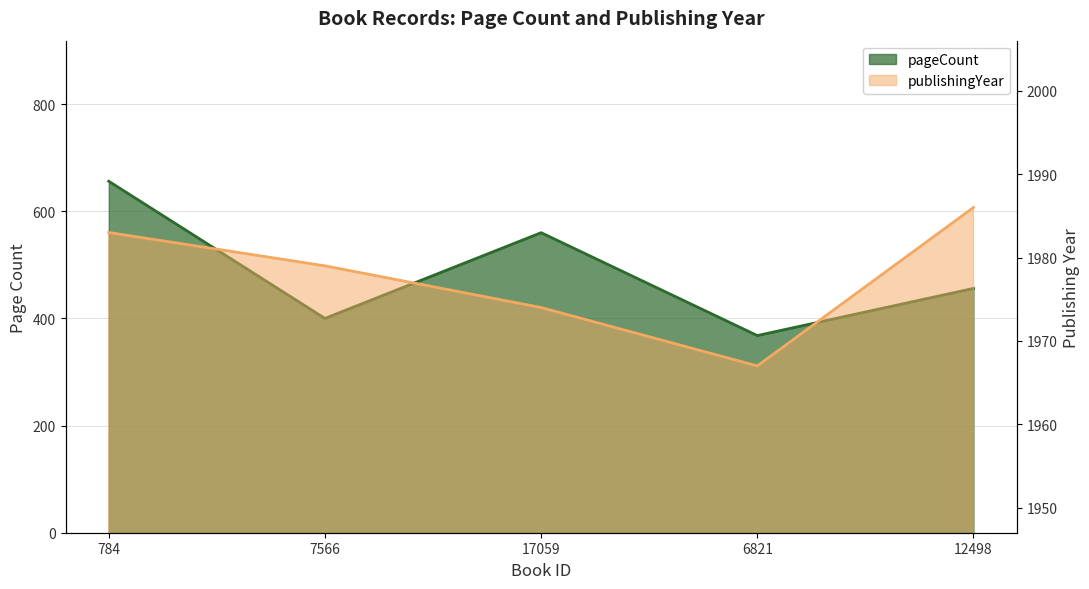

What is the difference between the publishingYear values at 17059 and 12498?

12